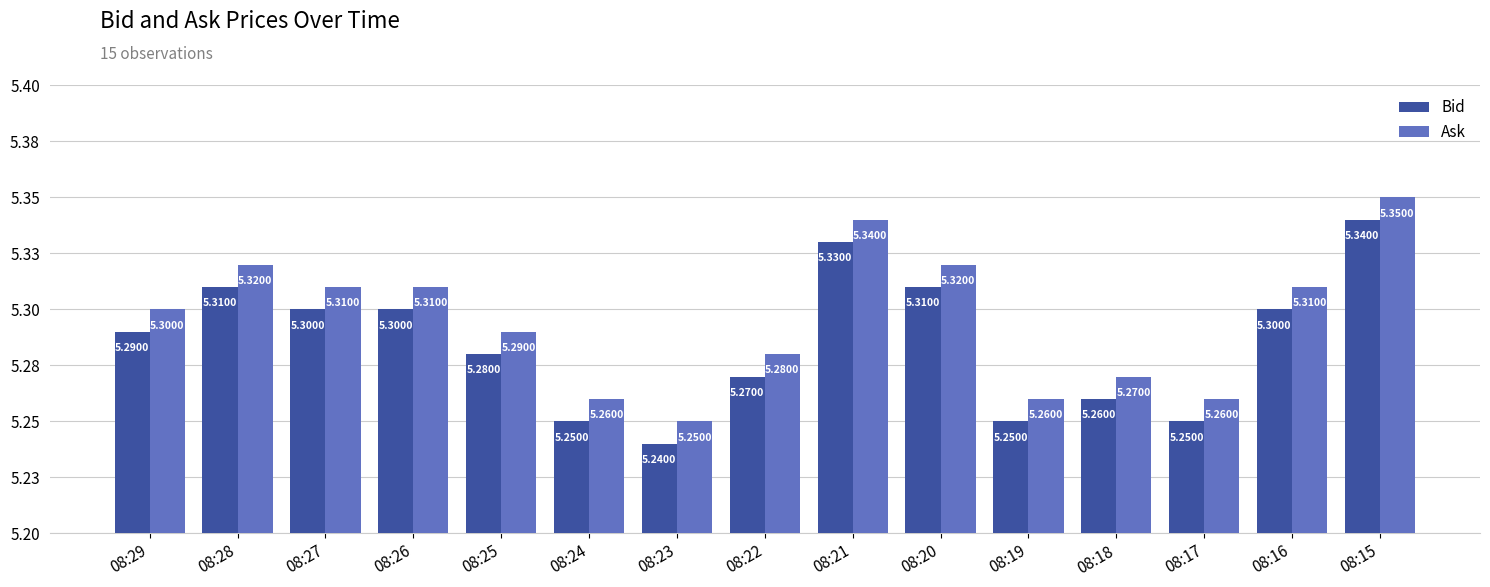

Count the Ask values in the range 5 to 6.

15